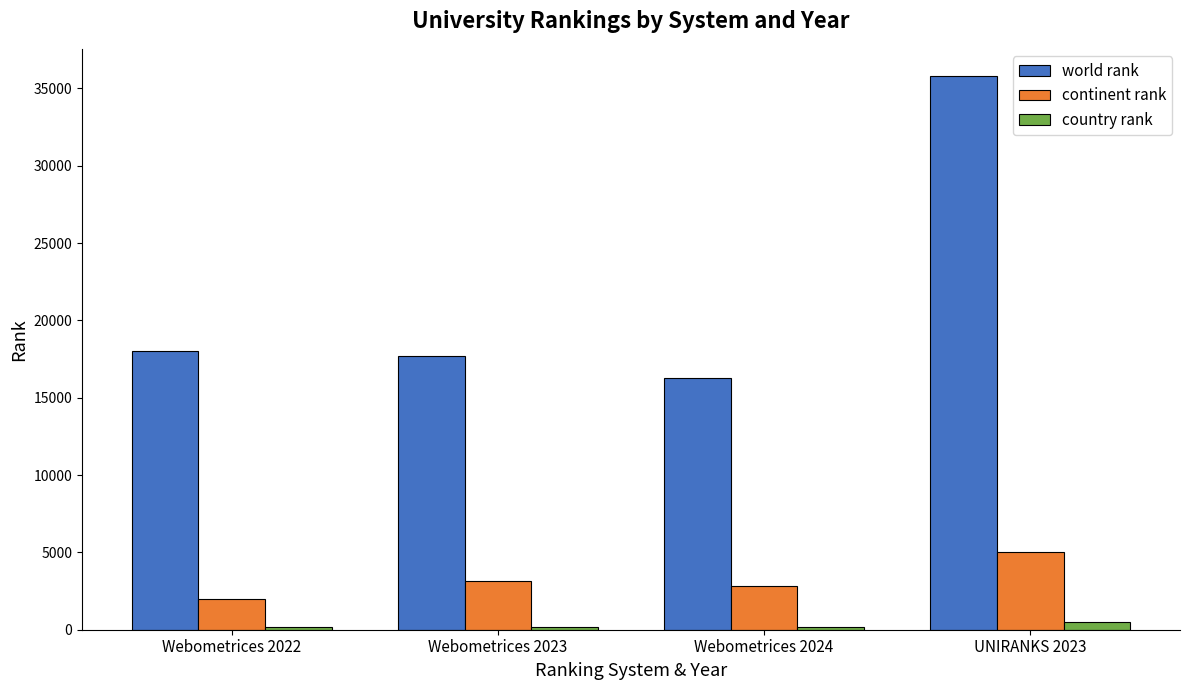

True or false: continent rank has a value of 1991 at Webometrices 2022.

True